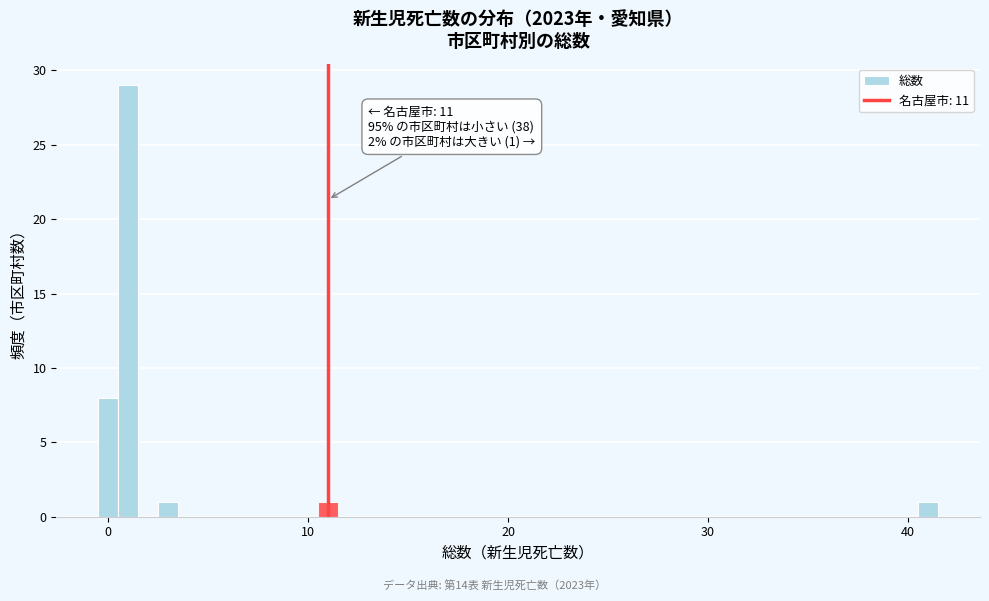

Read against the x-axis, roughly where is the centre of the tallest bar?

1